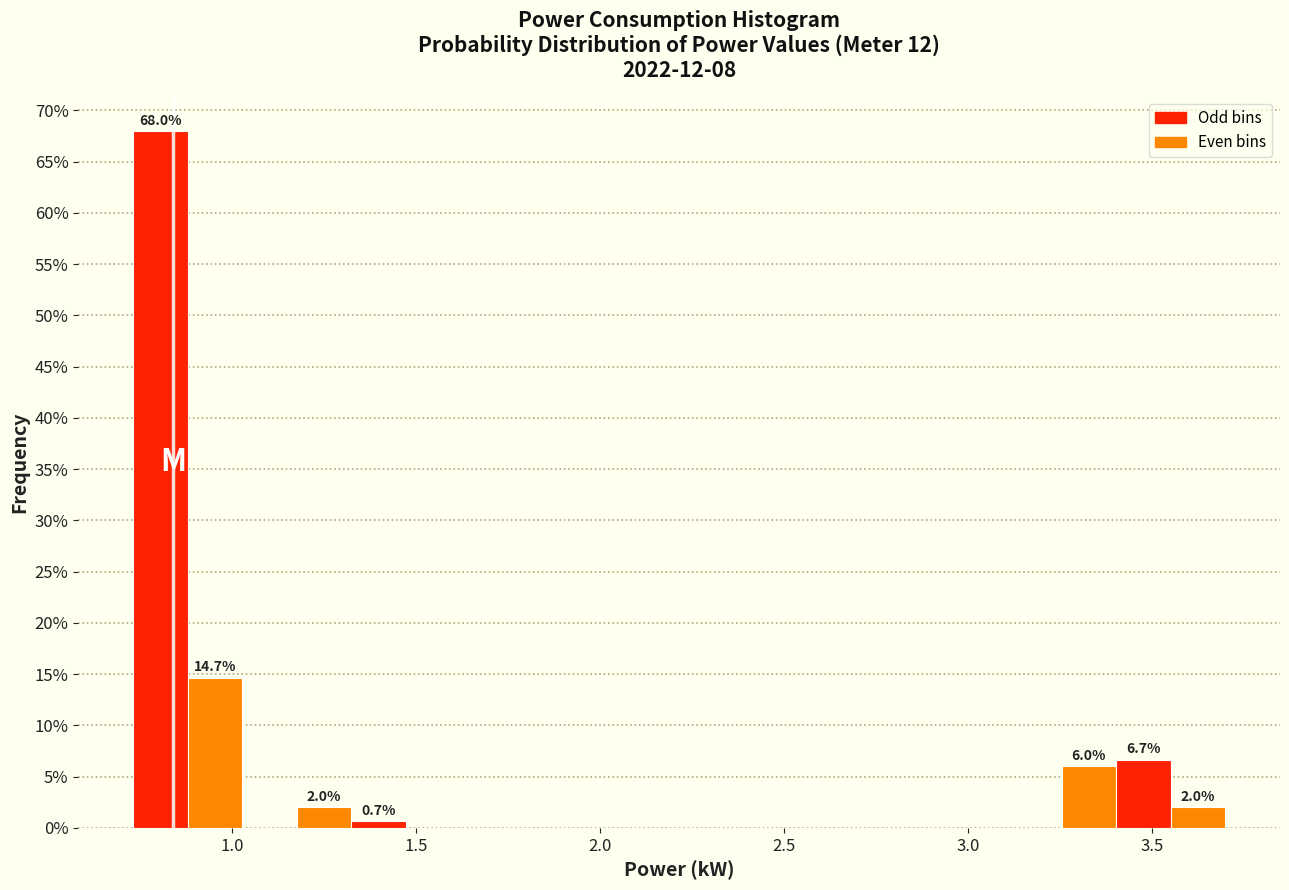

Around what value on the x-axis is the tallest bar? Give the approximate position of its centre, as read against the axis.

0.80